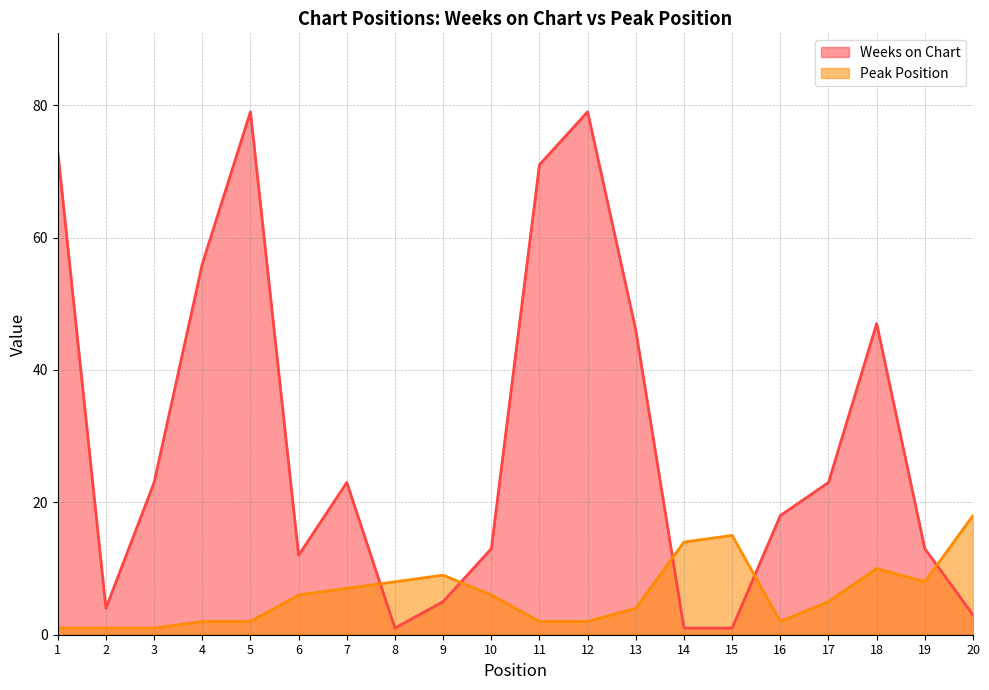

What is the sum of the Peak Position values at 18 and 1?

11